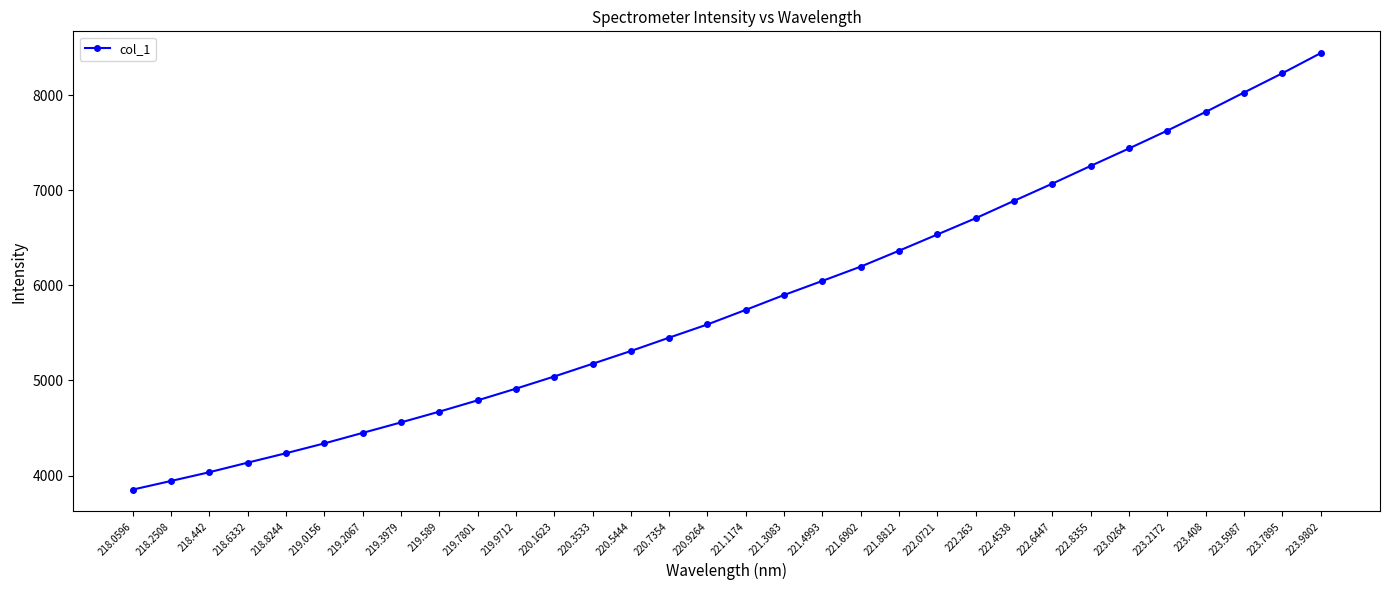

What is the label of the 21st point from the right?

220.1623